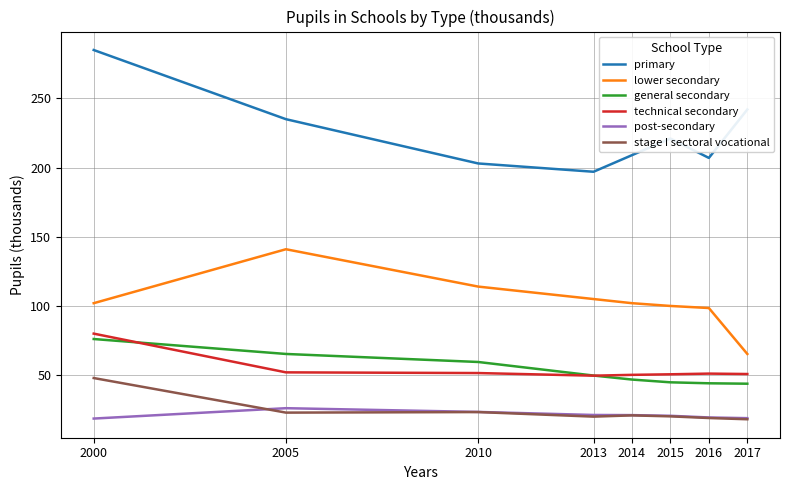

True or false: primary has a value of 84.9 at 2000.

False